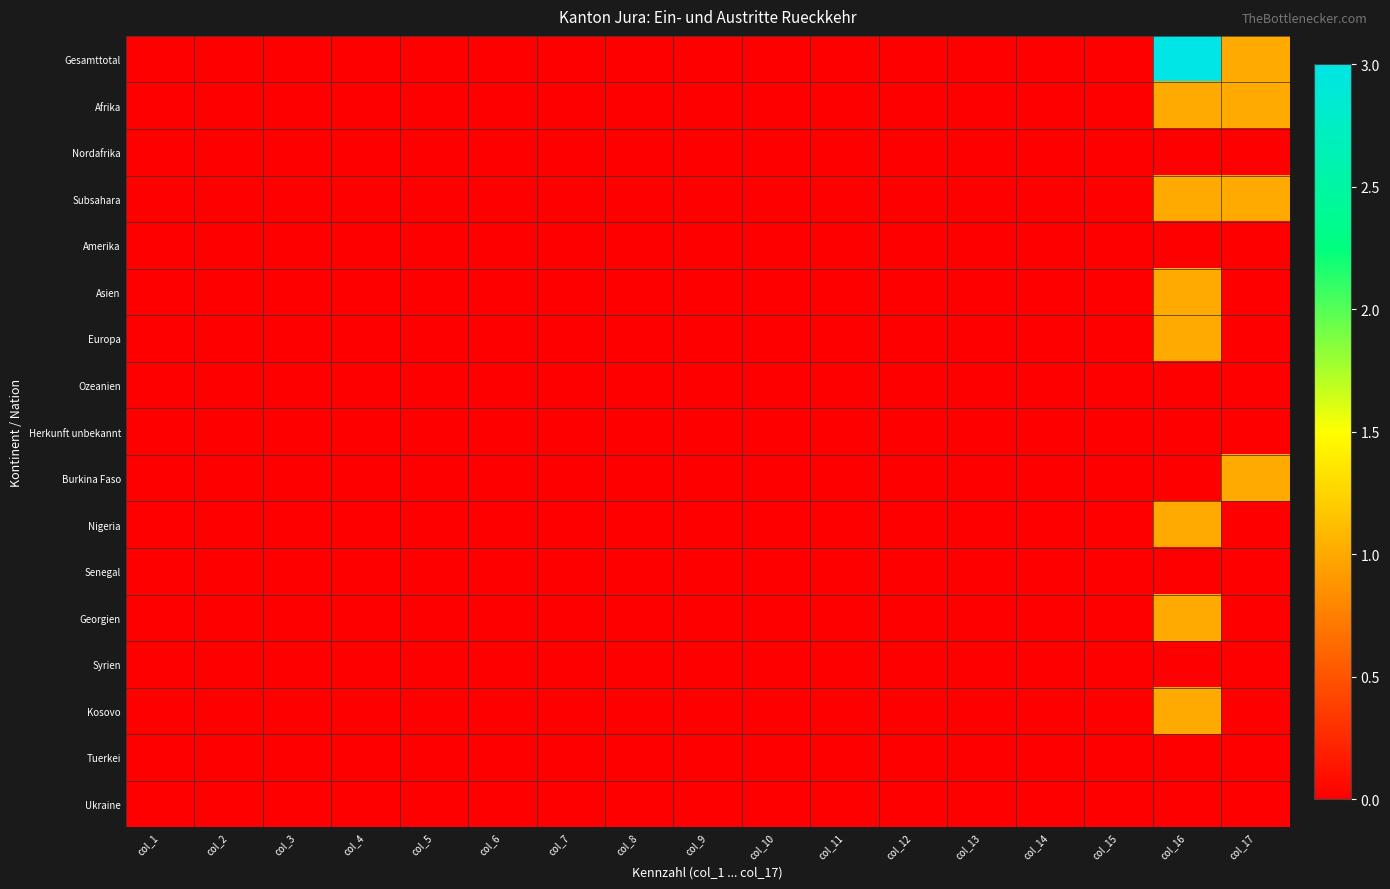

How many categories are shown in the chart?

17